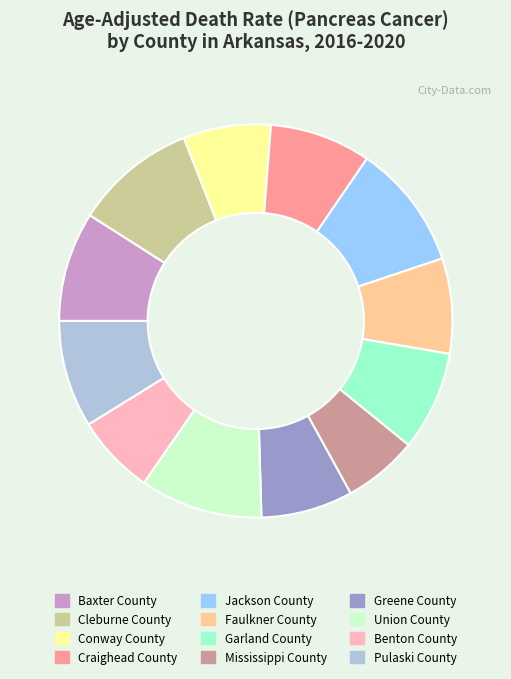

Which has a higher value, Cleburne County or Pulaski County?

Cleburne County